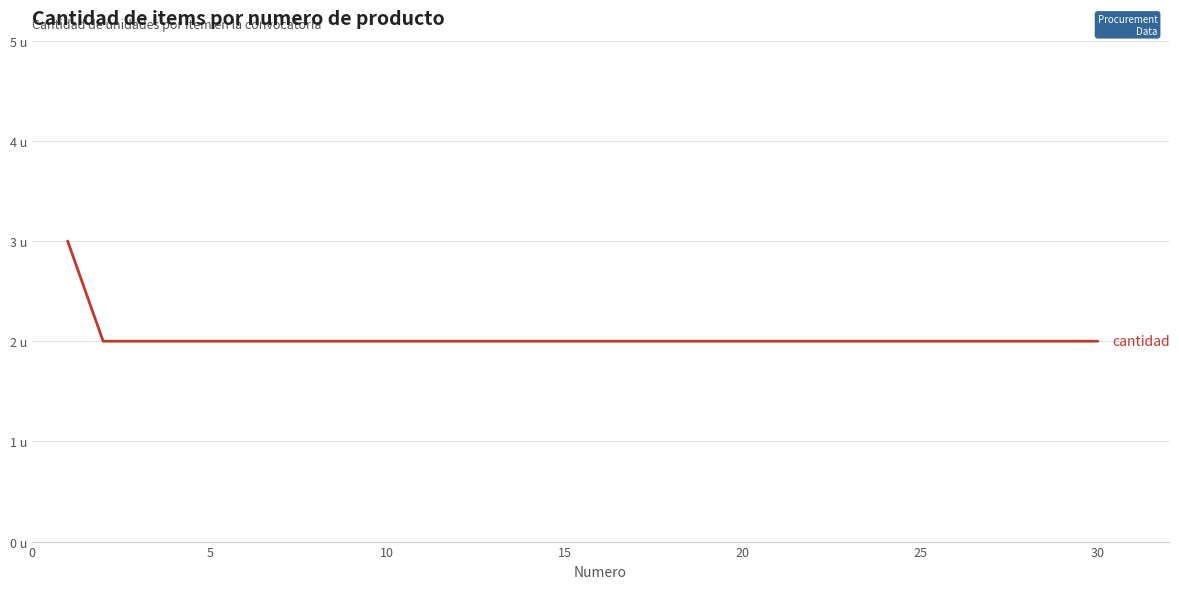

Does the chart have visible grid lines?

Yes